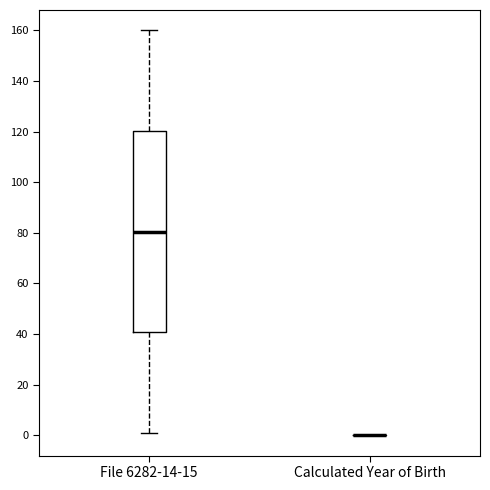

Reading left to right, read every box against the y-axis: the position of its median line, the range the box covers, and the ends of its whiskers. The values are not printed on the chart, so give them approximately, as read against the axis.

File 6282-14-15: median 80, box 40 to 120, whiskers 2 to 160
Calculated Year of Birth: box collapsed to a line at 0, whiskers 0 to 0